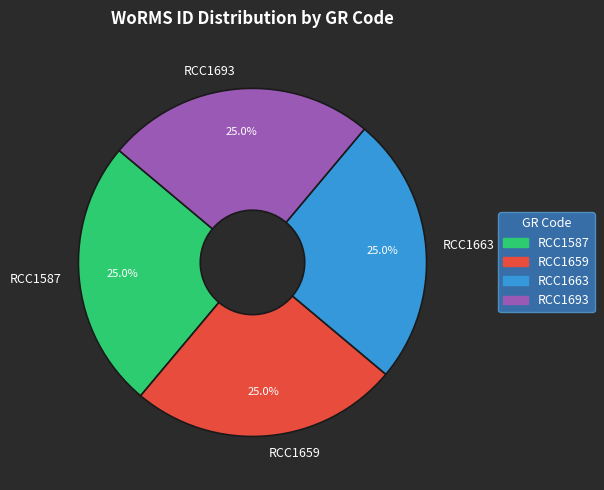

What is the total percentage of RCC1587 and RCC1663?

50.0%